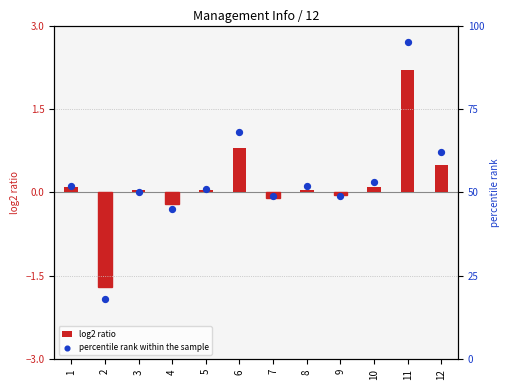

Is the value of log2 ratio at 2 greater than the value of percentile rank within the sample at 3?

No